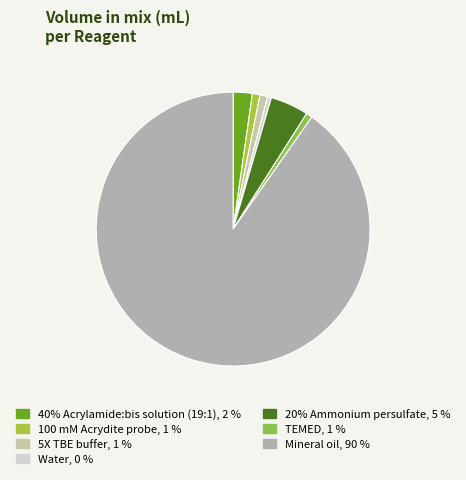

Is the sum of TEMED and Mineral oil greater than half?

Yes